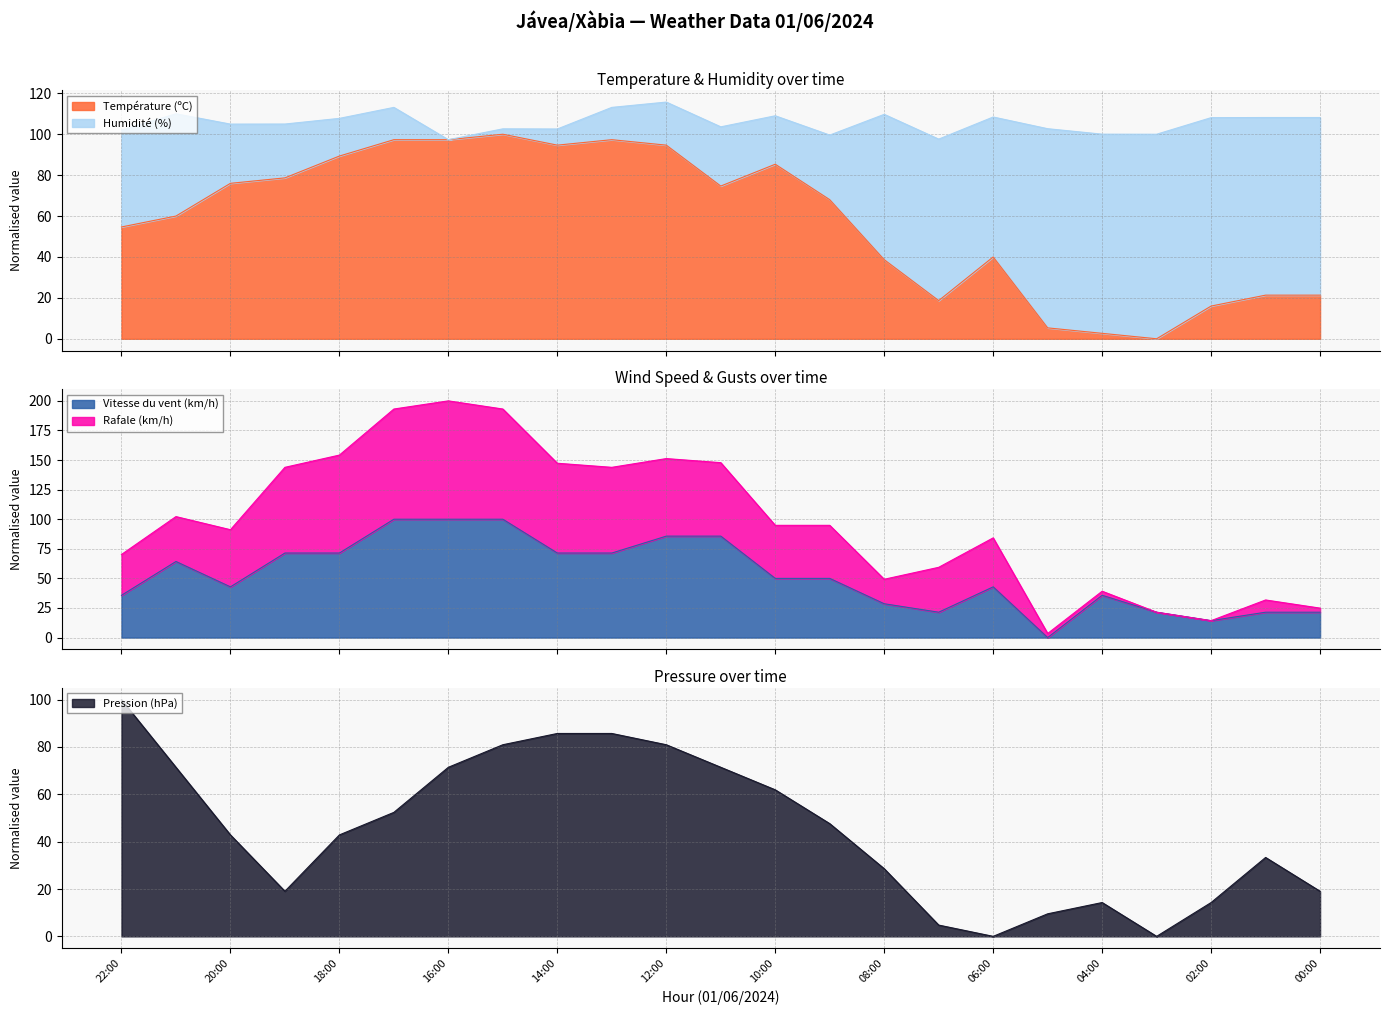

At which category does Vitesse du vent (km/h) reach its first local valley?

20:00